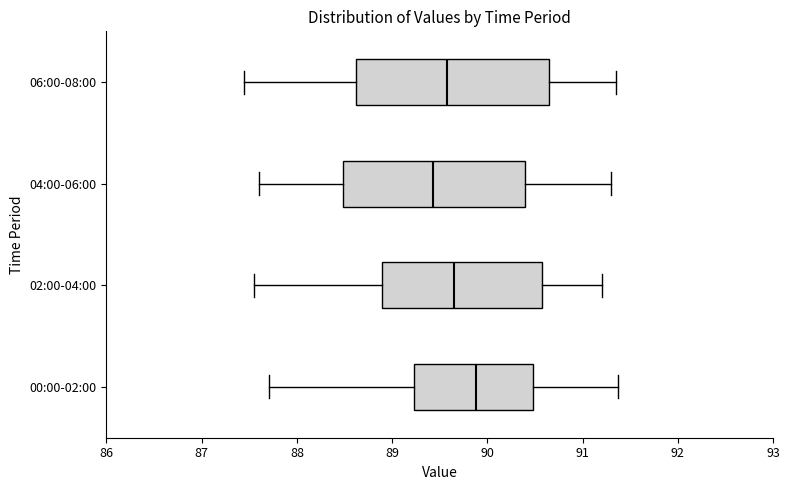

Reading bottom to top, read every box against the x-axis: the position of its median line, the range the box covers, and the ends of its whiskers. The values are not printed on the chart, so give them approximately, as read against the axis.

00:00-02:00: median 89.9, box 89.2 to 90.5, whiskers 87.7 to 91.4
02:00-04:00: median 89.6, box 88.9 to 90.6, whiskers 87.6 to 91.2
04:00-06:00: median 89.4, box 88.5 to 90.4, whiskers 87.6 to 91.3
06:00-08:00: median 89.6, box 88.6 to 90.7, whiskers 87.5 to 91.4